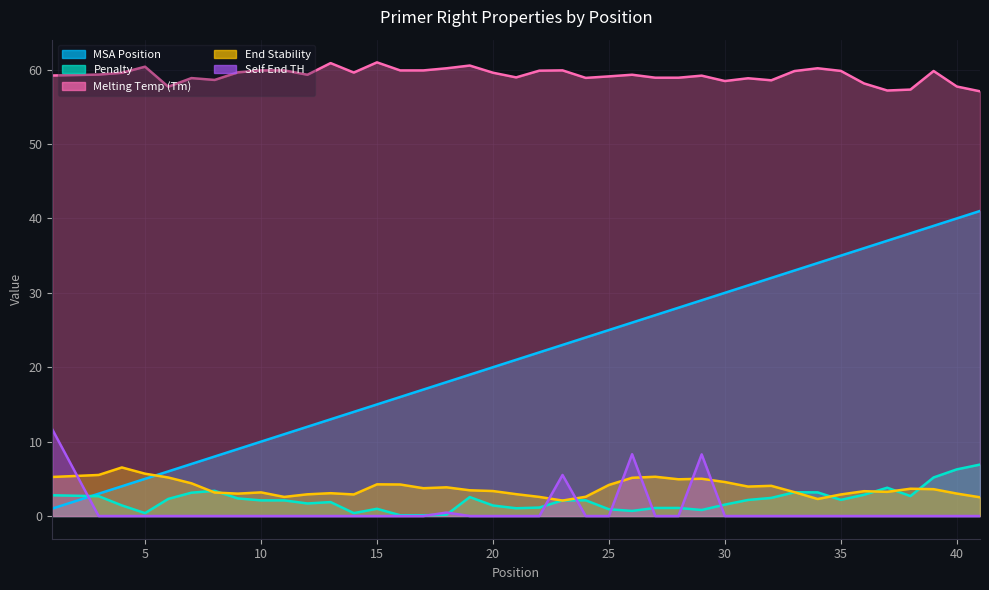

What is the spread (max minus min) of values at 38?

57.3